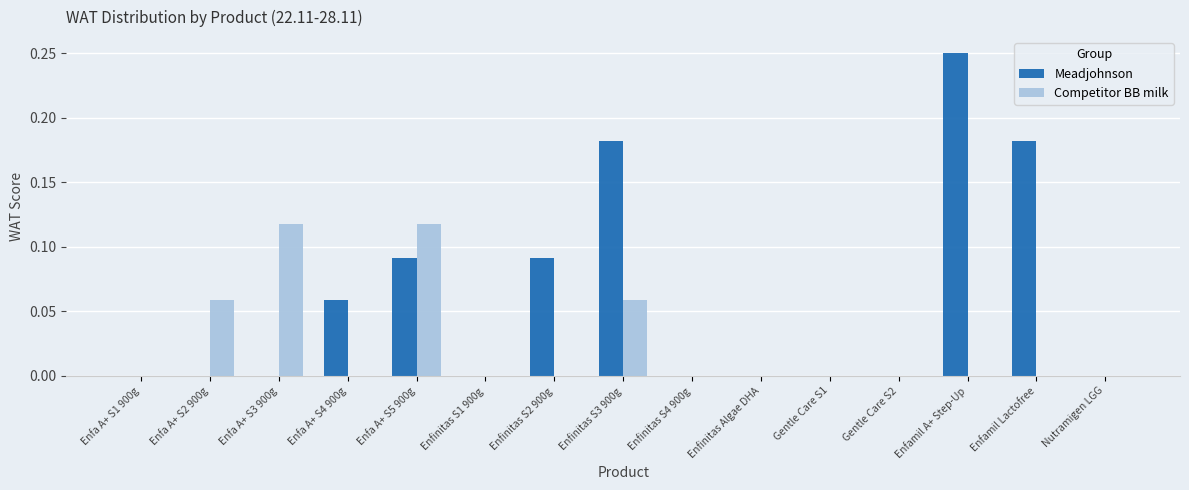

True or false: Meadjohnson has a value of 0.0 at Nutramigen LGG.

True